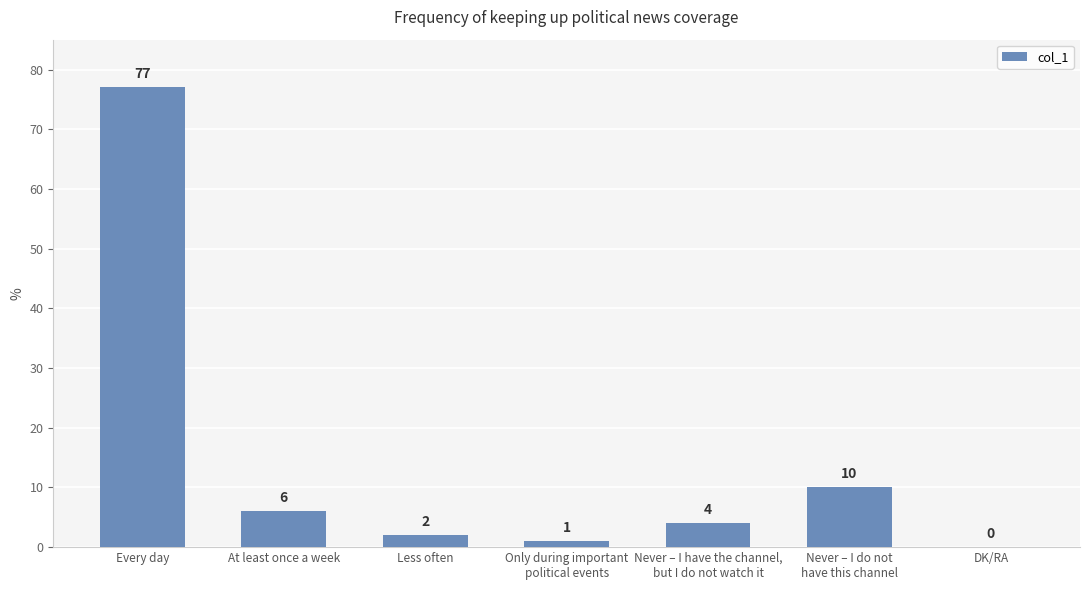

Is it true that the value at Less often is 2?

True